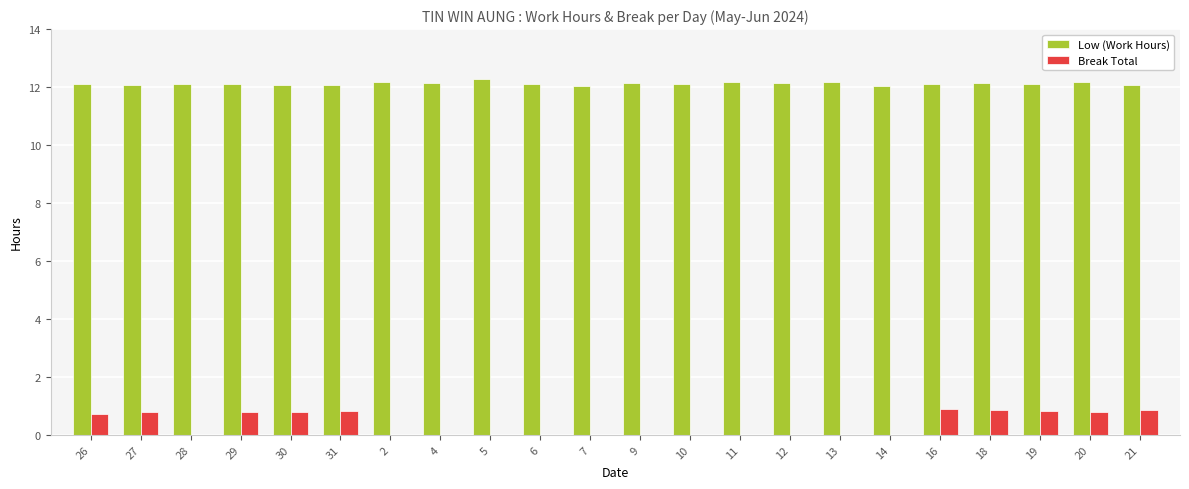

What value does the Low (Work Hours) series have at 12?

12.2